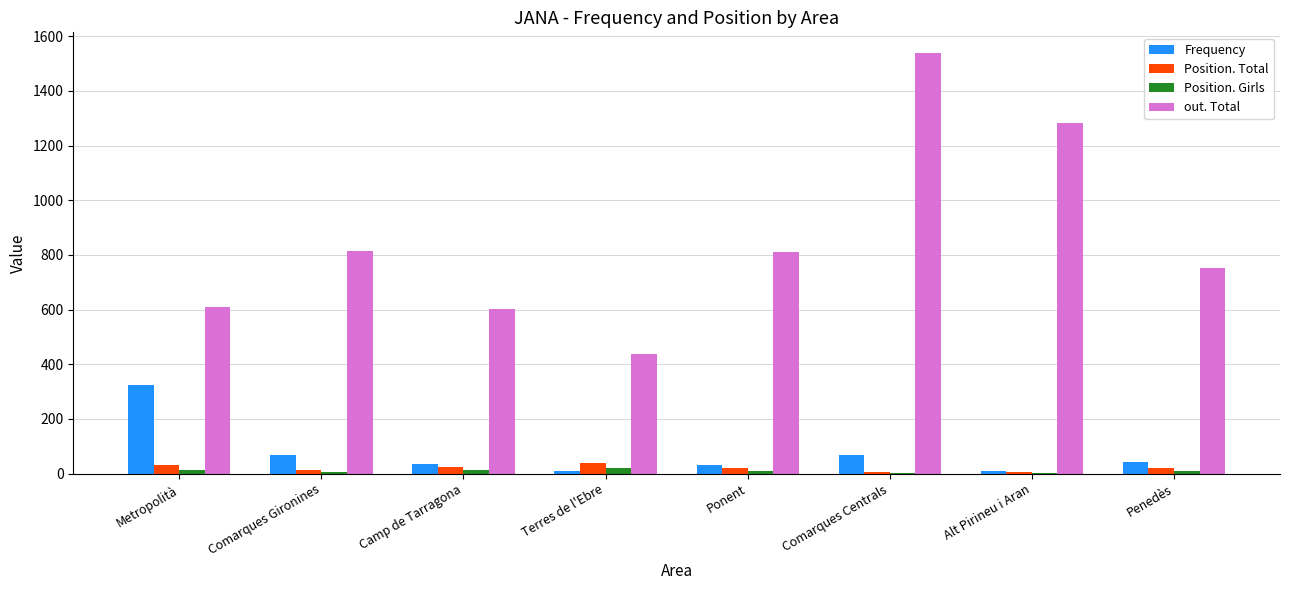

What is the maximum value for Frequency?

323